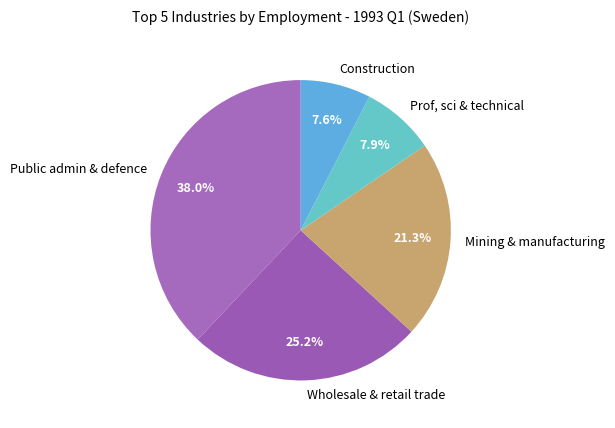

How many segments does this pie chart have?

5